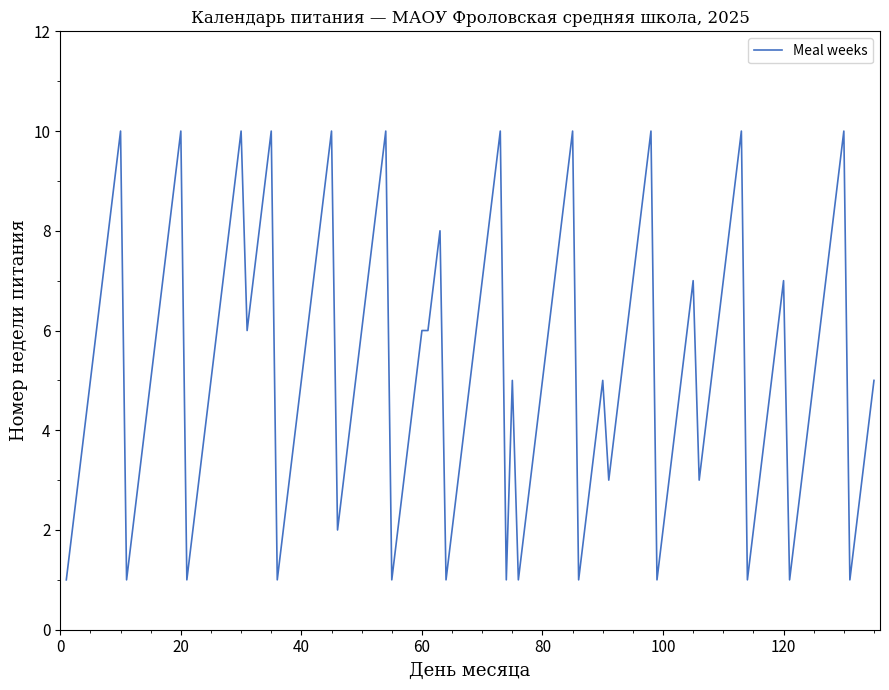

What is the greatest value displayed?

10